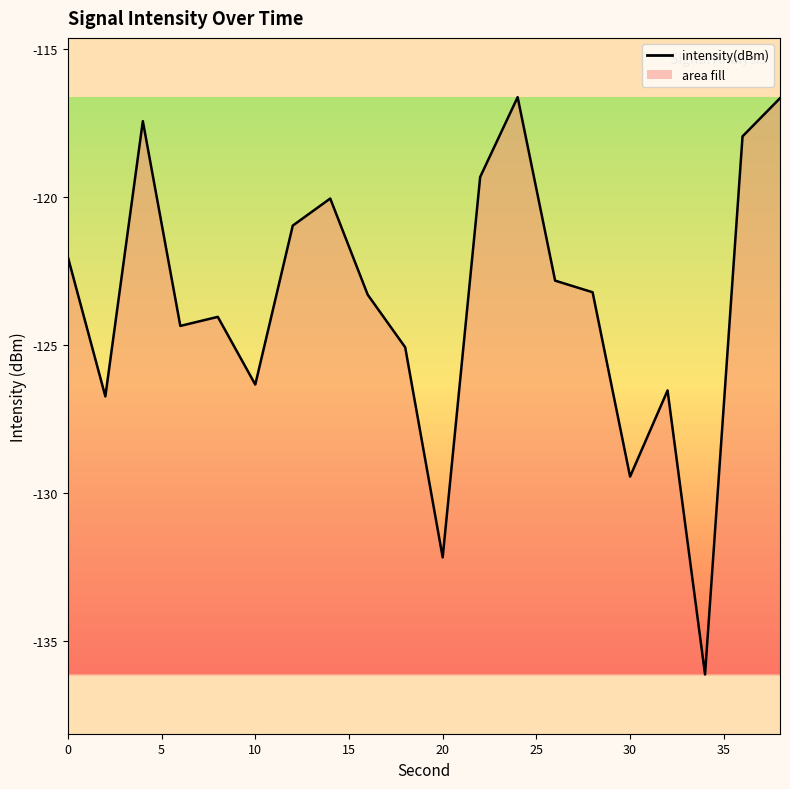

What is the average value?

-123.6